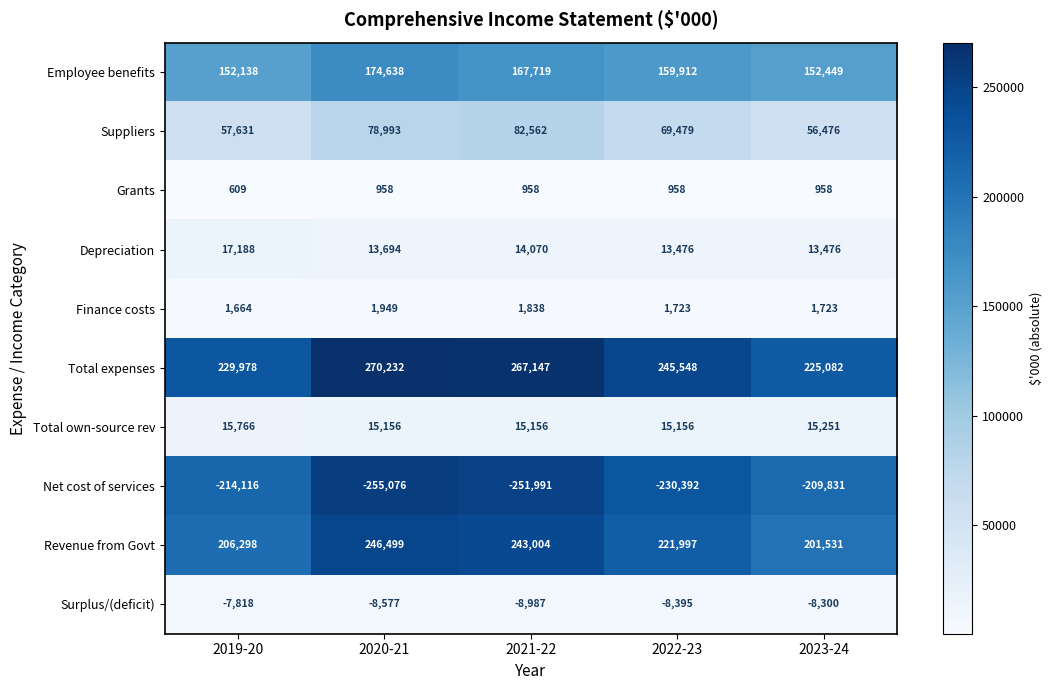

Between 2020-21 and 2023-24, which series saw the biggest shift?

Net cost of services